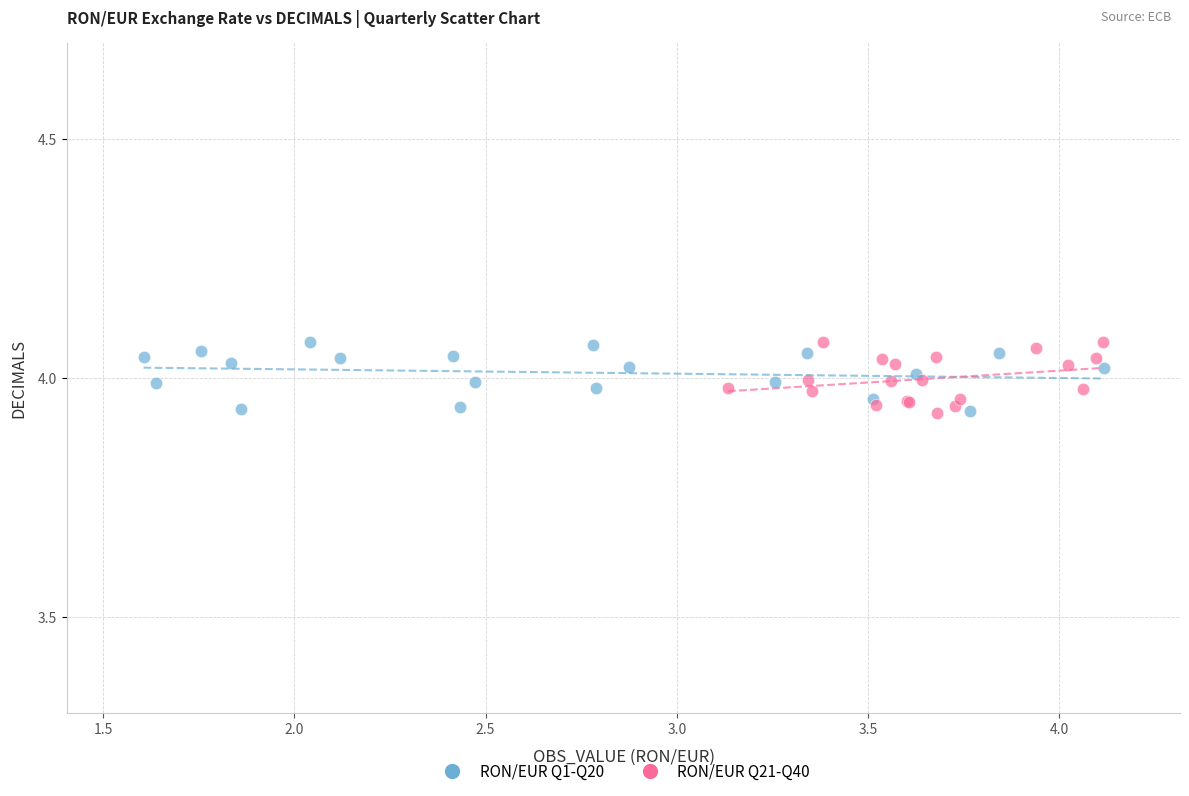

What are all the series names shown in the legend?

RON/EUR Q1-Q20, RON/EUR Q21-Q40